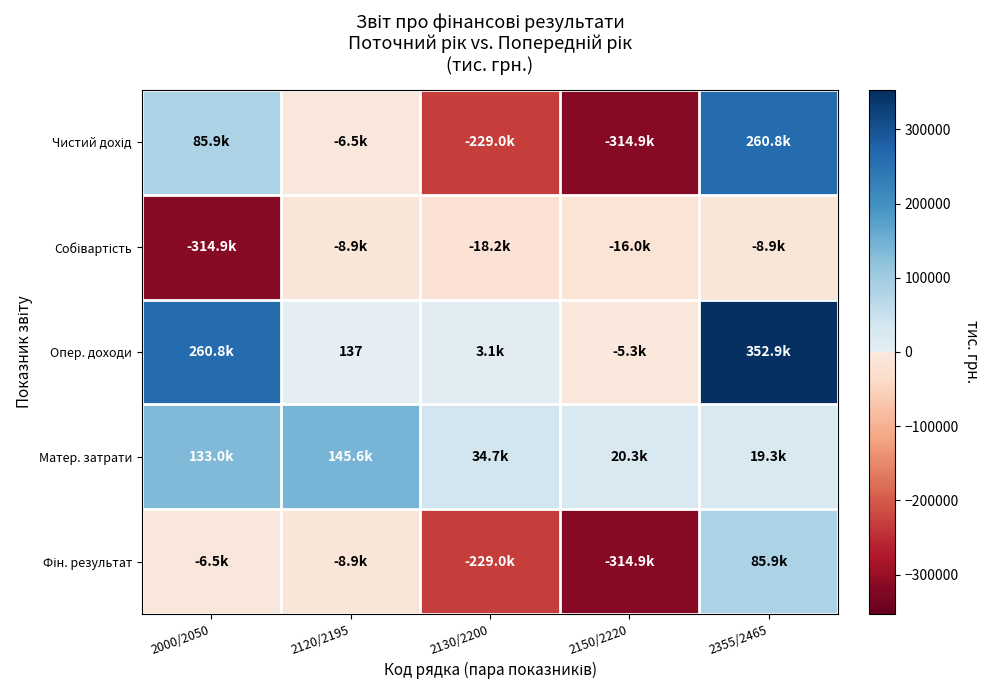

The Опер. доходи series shows 137 at 2120/2195. True or false?

True